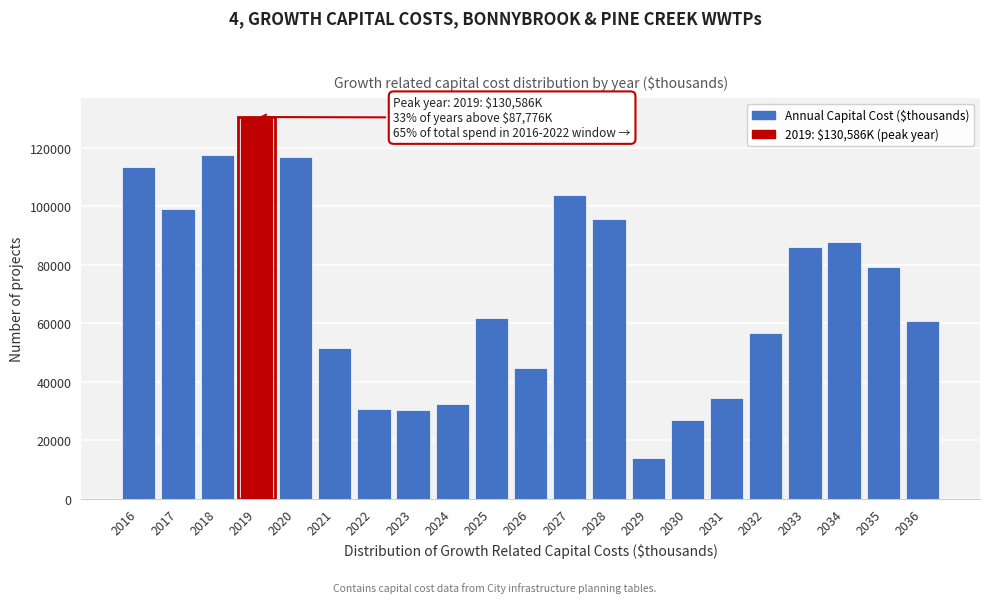

What is the difference between the values at 2029 and 2033?

72188.5